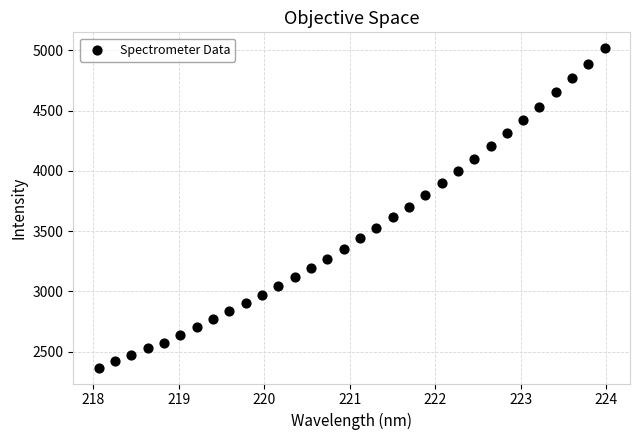

What is the range of X values (max minus min)?

5.9